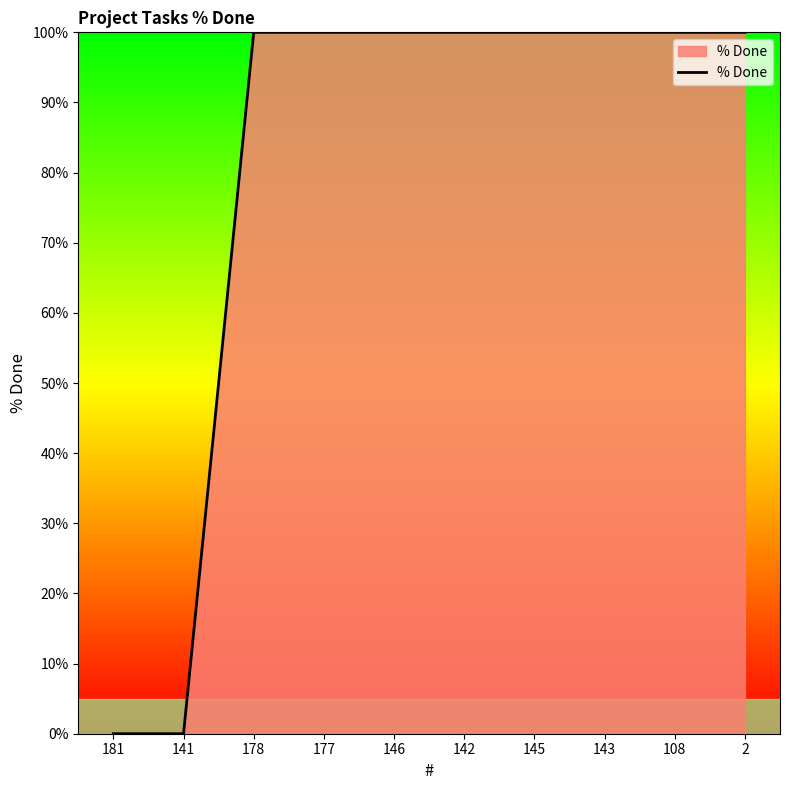

What is the sum of the values at 145 and 181?

100